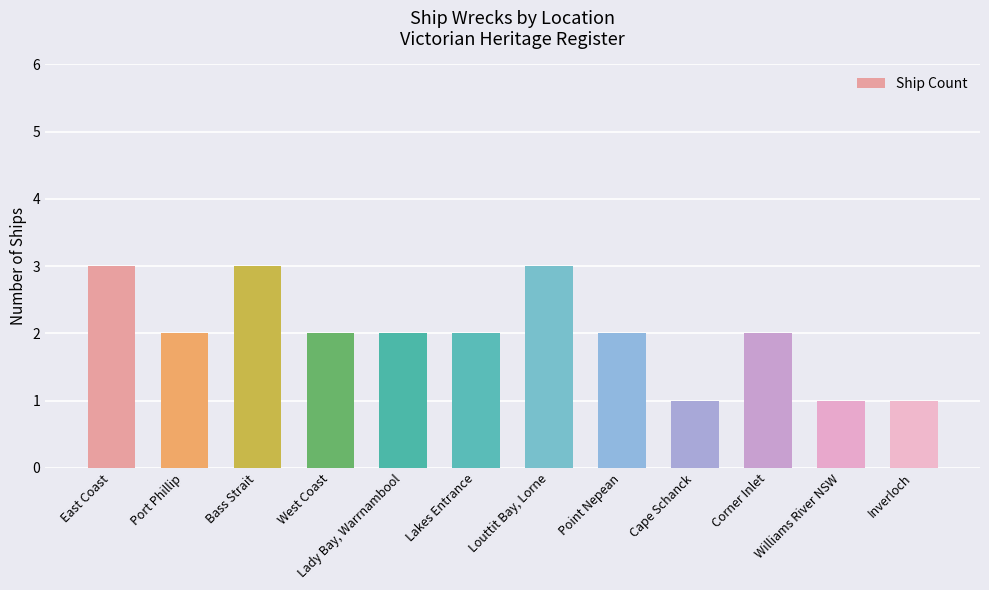

What is the change in value from Louttit Bay, Lorne to Cape Schanck?

-2